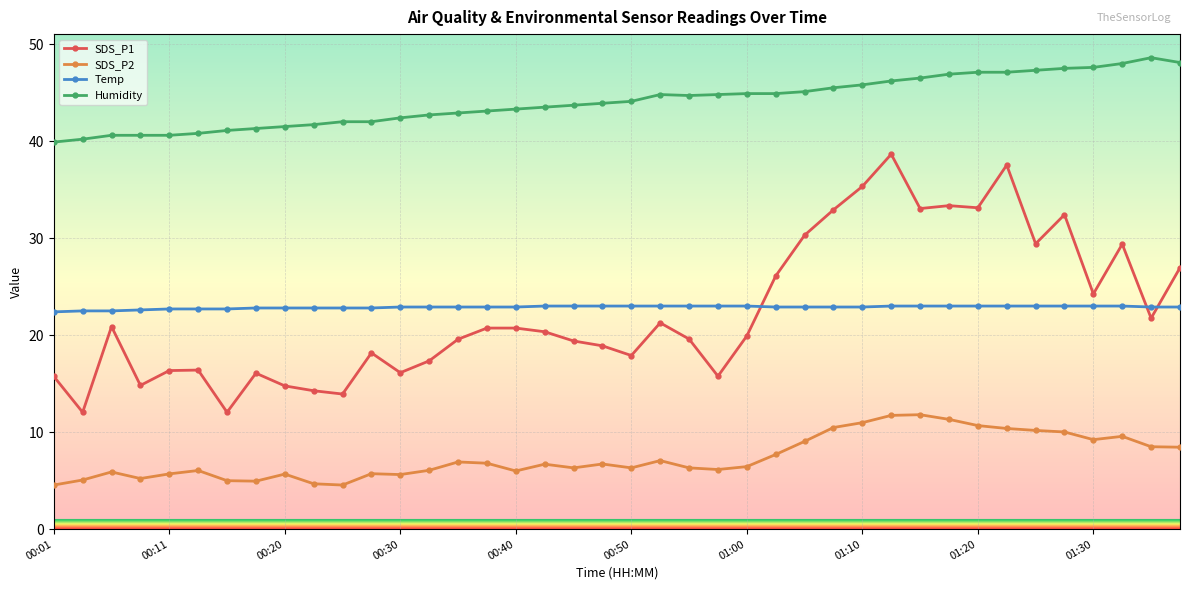

What is the lowest value of the SDS_P1 series?

12.1